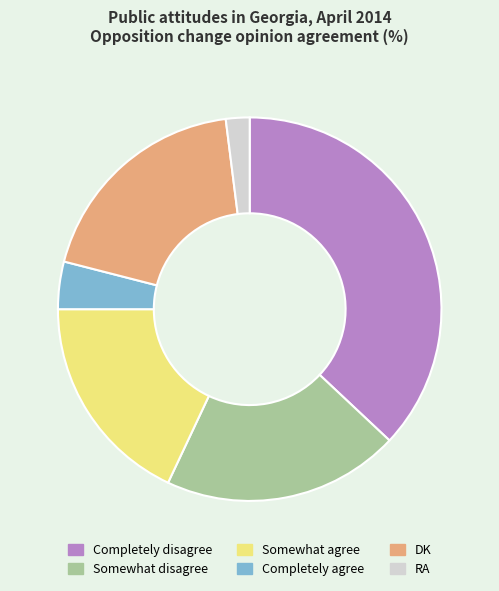

Combined, do DK and Somewhat disagree account for over 50%?

No